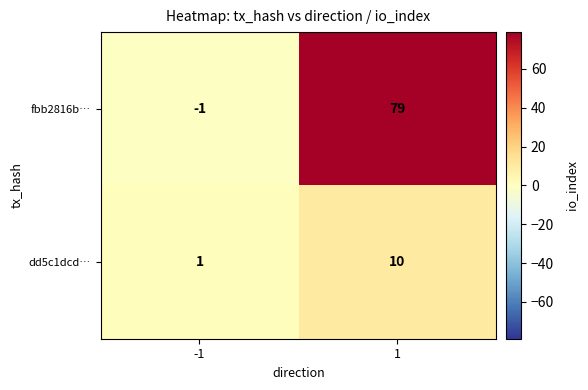

The dd5c1dcd… series shows 2 at -1. True or false?

False